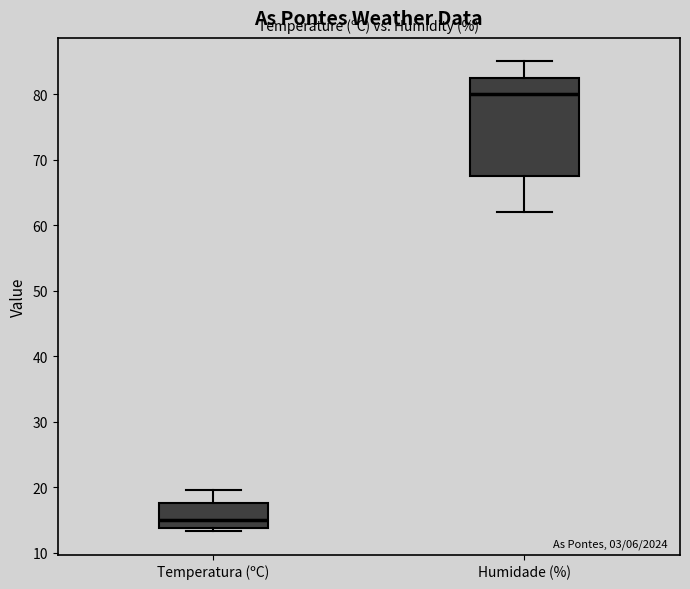

Which box has the highest median line?

Humidade (%)